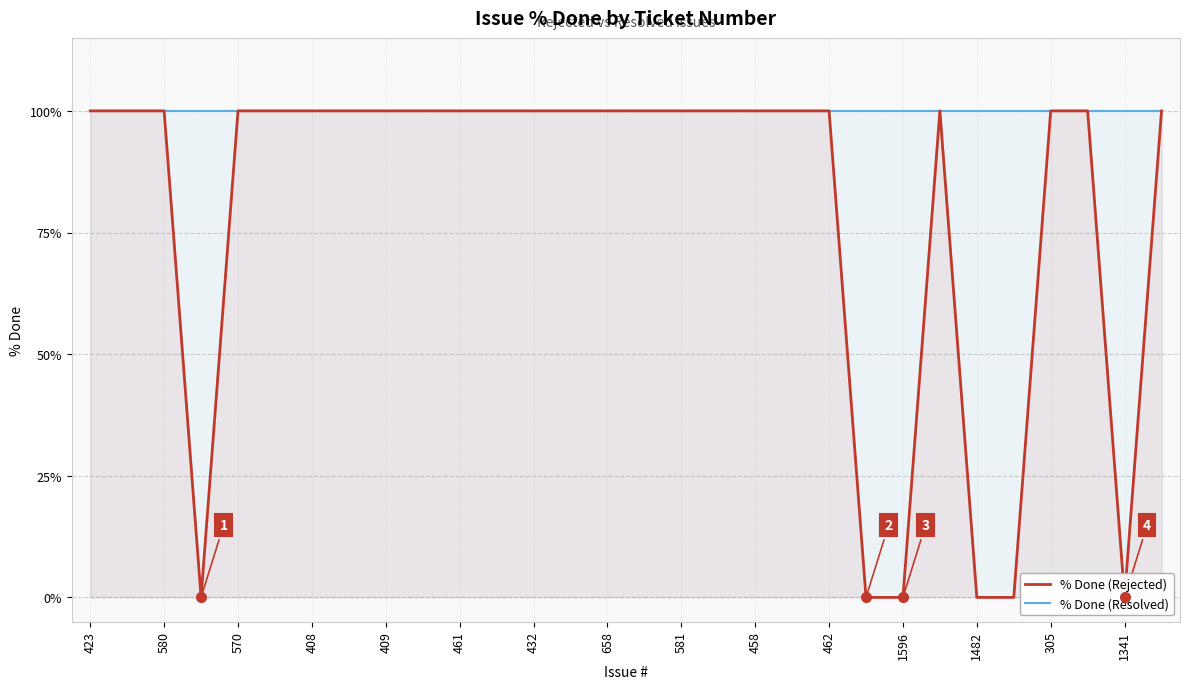

How many series are shown in this chart?

2